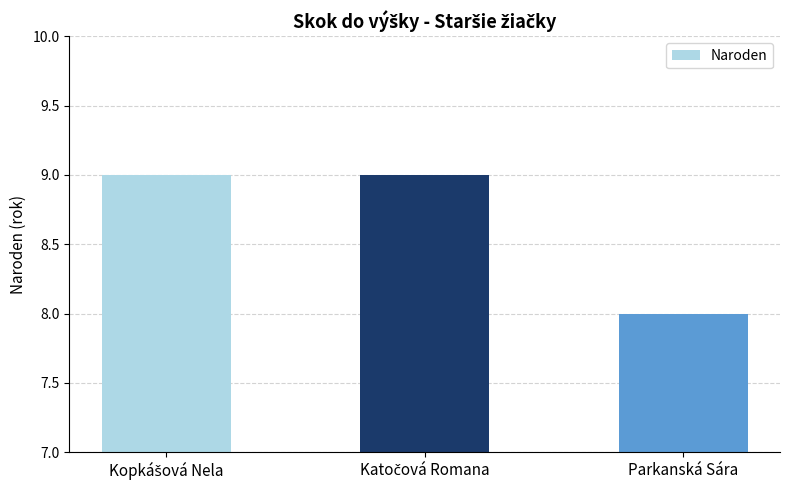

What is the sum of all values?

26